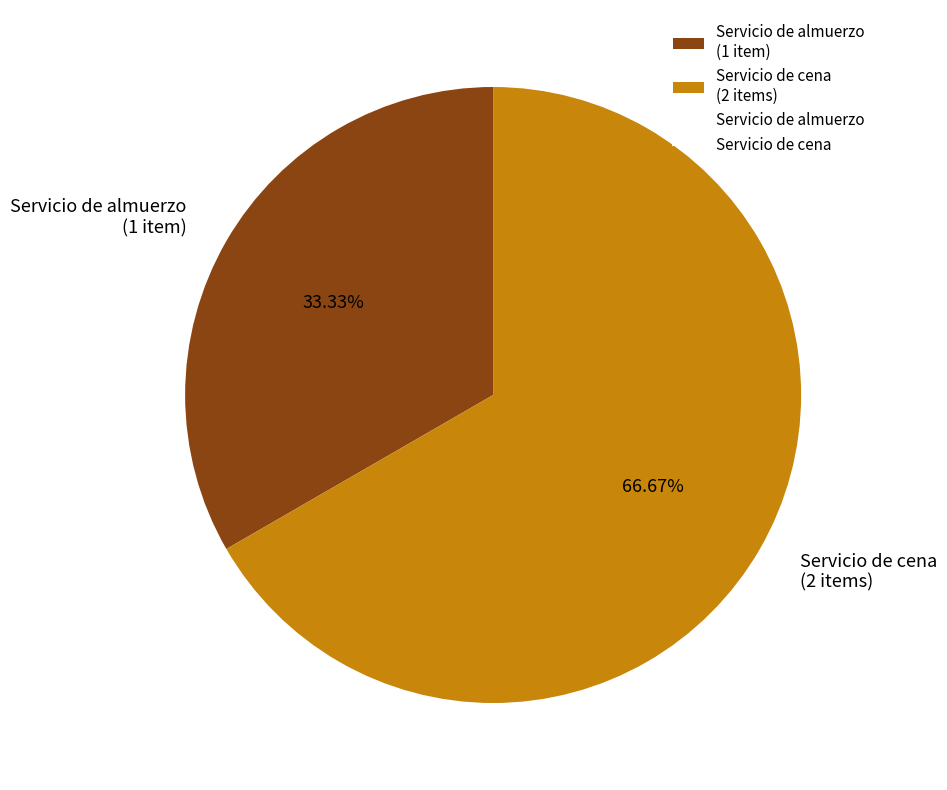

Is it true that Servicio de almuerzo is 33% of the pie?

True